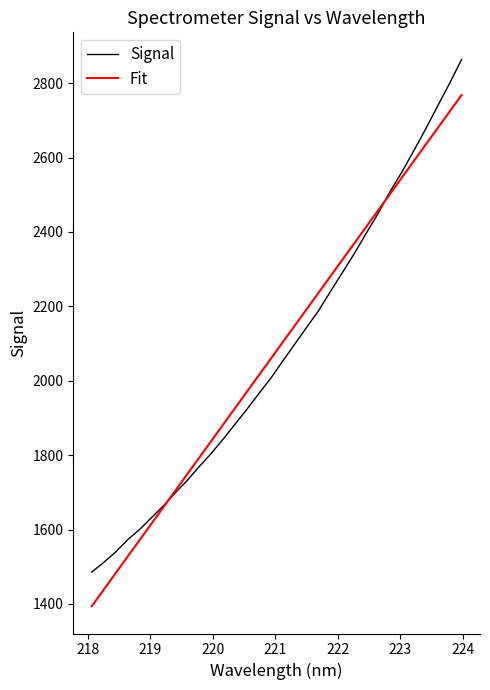

What is the maximum value shown in the chart?

2863.3